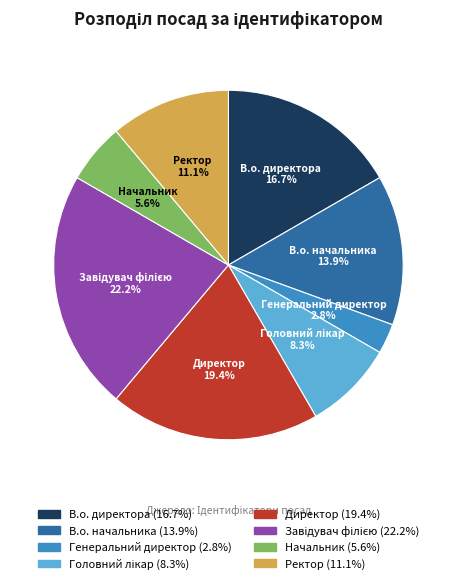

Which has a higher value, Ректор or Начальник?

Ректор